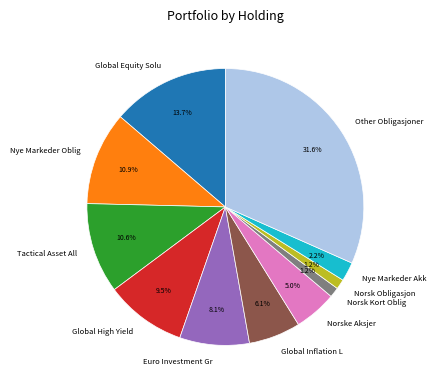

What is the largest slice in the pie chart?

Other Obligasjoner